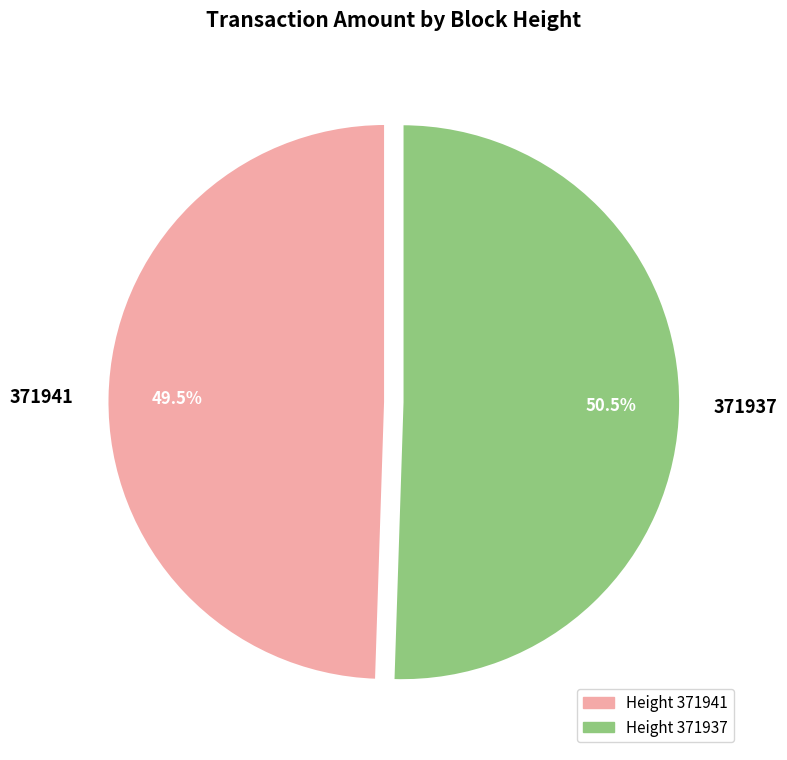

Rank the categories by value from highest to lowest.

371937, 371941